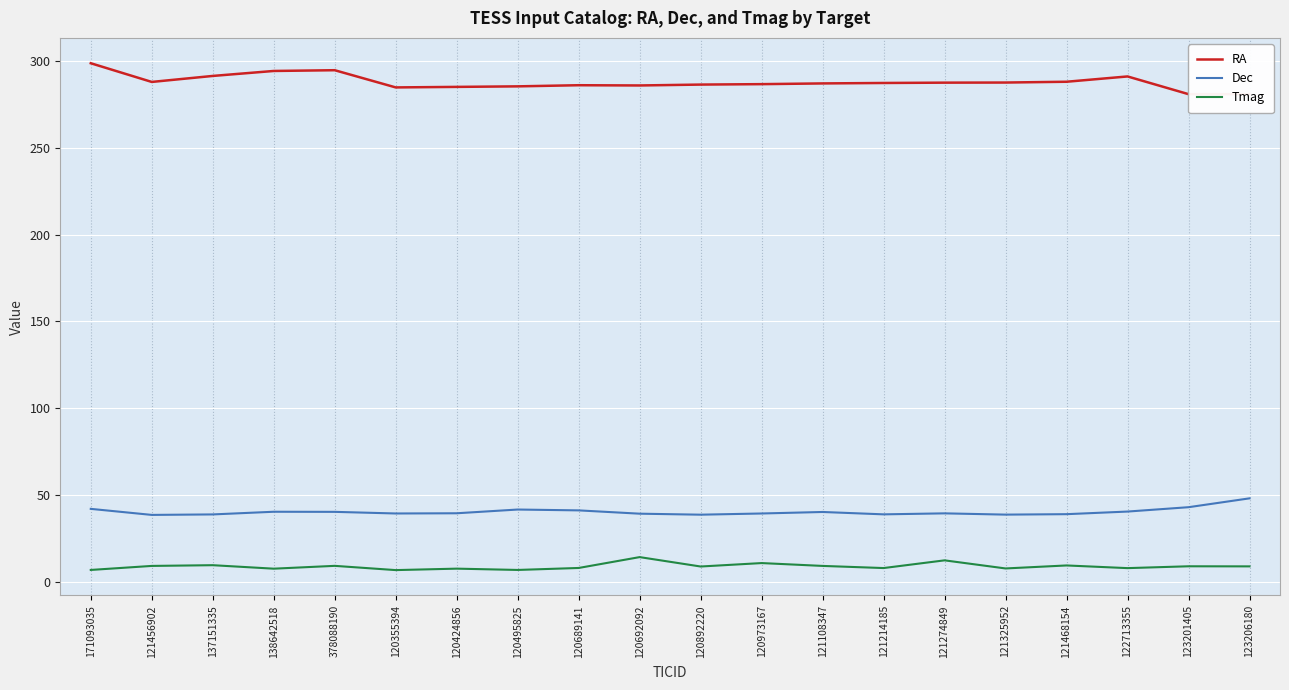

How many interior local peaks does the RA series have?

3